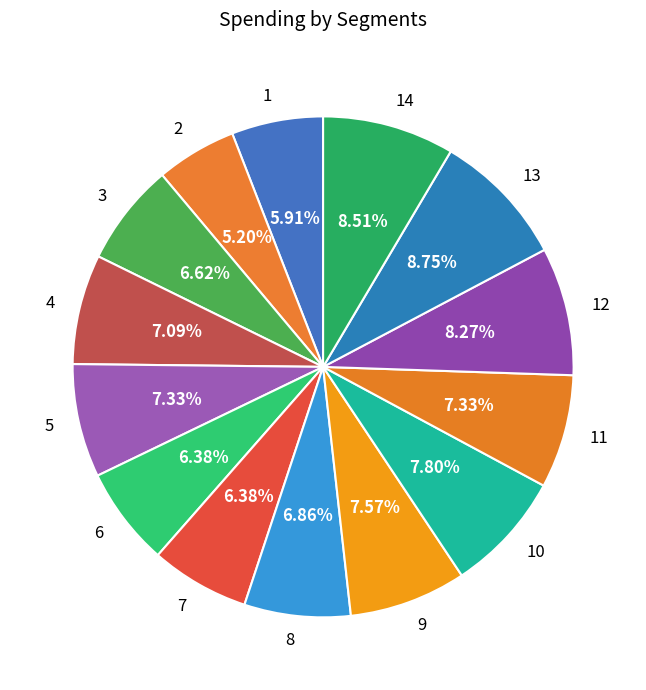

Combined, what portion of the pie is 4 and 12?

15.4%